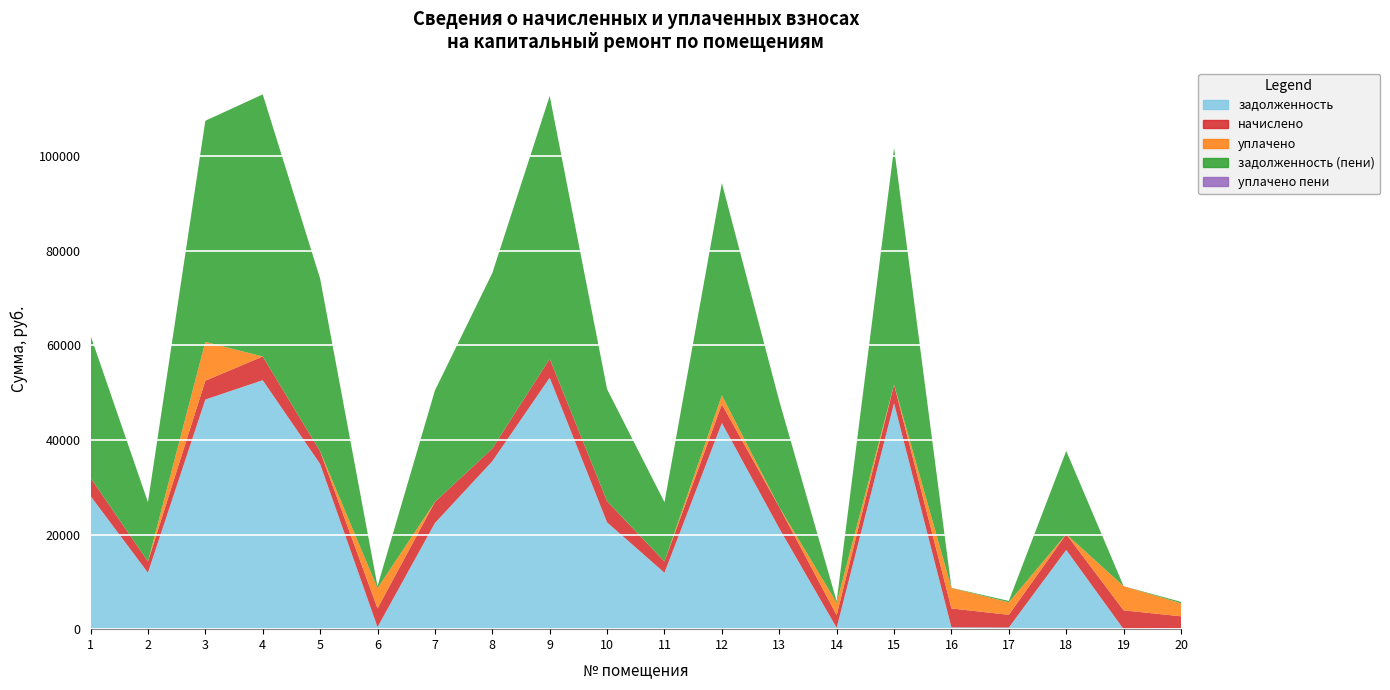

Reading left to right, what are all the values shown in this chart?

задолженность: 1=28162.7	2=11948.6	3=48574.9	4=52656.3	5=34949.5	6=439.3	7=22443.7	8=35522.5	9=53185.8	10=22584.1	11=11939.7	12=43605.2	13=21338.0	14=296.9	15=47778.9	16=382.5	17=343.7	18=16774.2	19=0.0	20=159.8
начислено: 1=3858.7	2=2364.6	3=3975.6	4=5020.6	5=2660.1	6=3953.6	7=4469.3	8=2674.7	9=4004.8	10=4469.3	11=2377.5	12=3953.6	13=4469.3	14=2674.7	15=3953.6	16=3997.4	17=2689.4	18=3319.4	19=3982.9	20=2565.1
уплачено: 1=0.0	2=0.0	3=8205.1	4=0.0	5=0.0	6=4260.2	7=0.0	8=0.0	9=0.0	10=0.0	11=0.0	12=1900.0	13=0.0	14=2629.8	15=0.0	16=4330.7	17=2644.5	18=0.0	19=5111.0	20=2764.9
задолженность (пени): 1=30078.5	2=12539.7	3=46771.6	4=55430.9	5=36534.8	6=439.3	7=23561.0	8=37122.8	9=55581.7	10=23701.4	11=12534.1	12=44904.9	13=22455.3	14=297.2	15=50032.8	16=44.2	17=298.8	18=17604.1	19=0.0	20=285.0
уплачено пени: 1=0.0	2=0.0	3=0.0	4=0.0	5=0.0	6=1.2	7=0.0	8=0.0	9=0.0	10=0.0	11=0.0	12=0.0	13=0.0	14=0.0	15=0.0	16=0.1	17=0.0	18=0.0	19=4.7	20=0.0